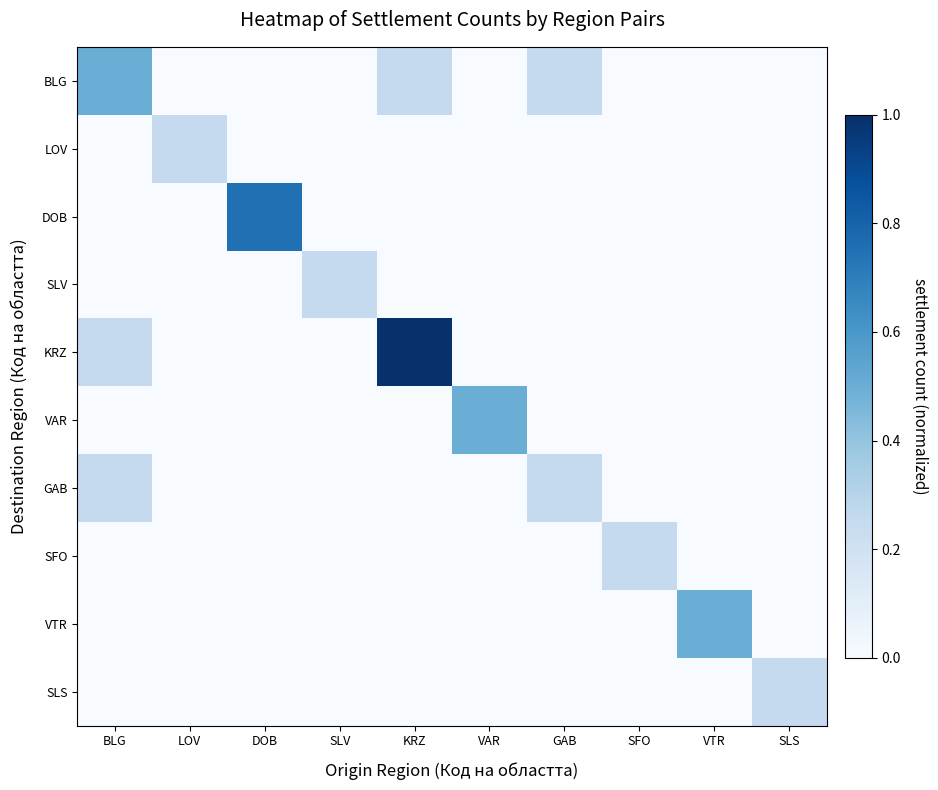

Which label corresponds to the largest value in the chart?

KRZ